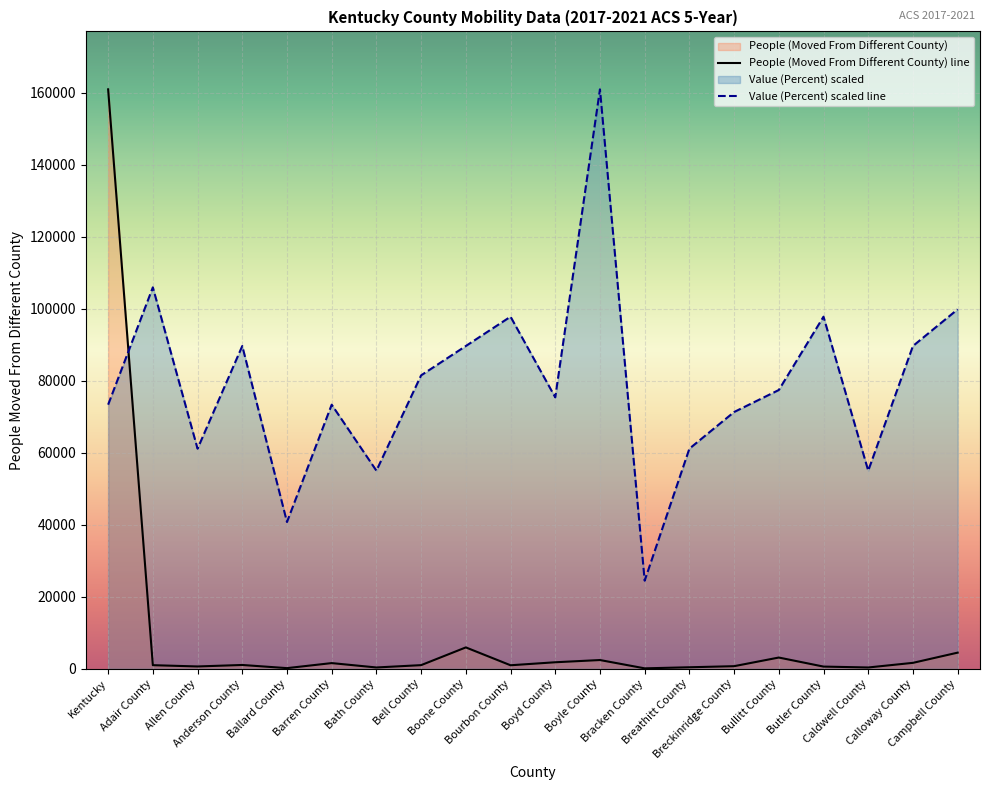

Does the chart display data point markers on the line(s)?

No